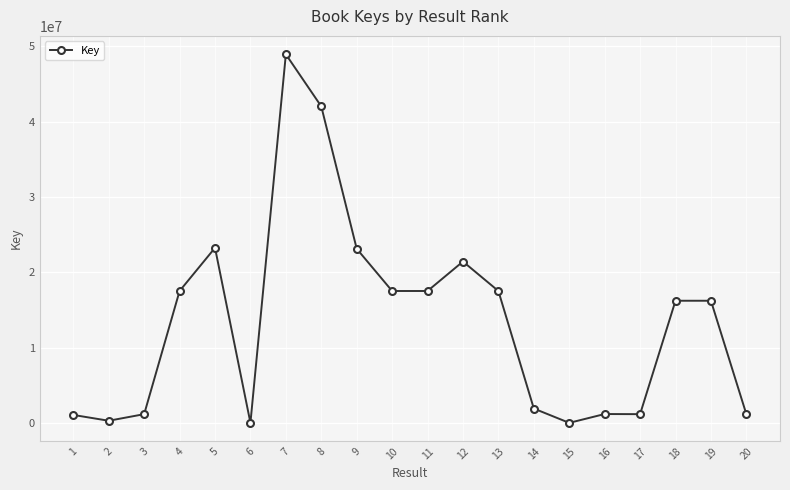

Does the chart display data point markers on the line(s)?

Yes